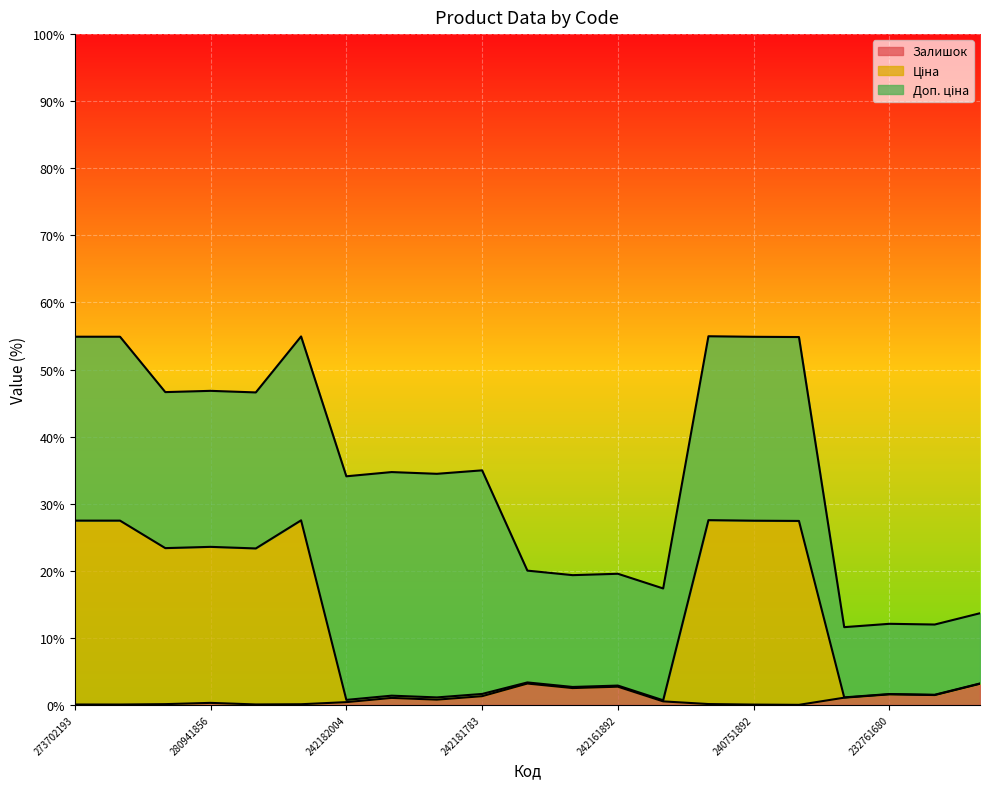

True or false: Залишок and Ціна intersect in this chart.

False